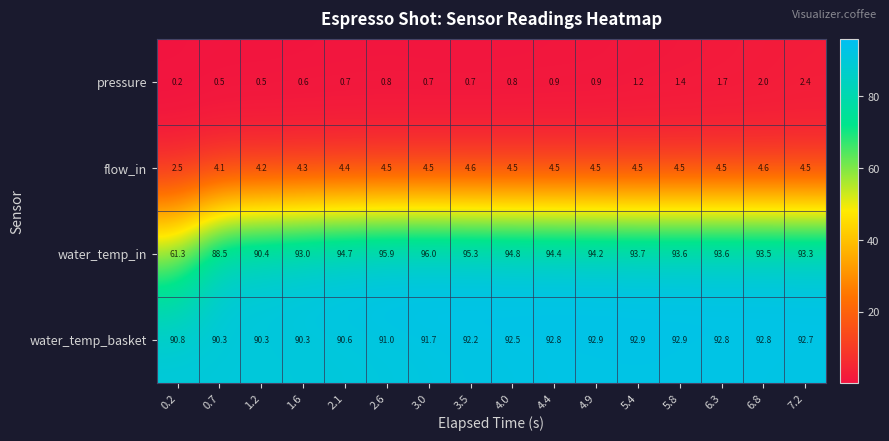

What is the minimum value shown in the chart?

0.2